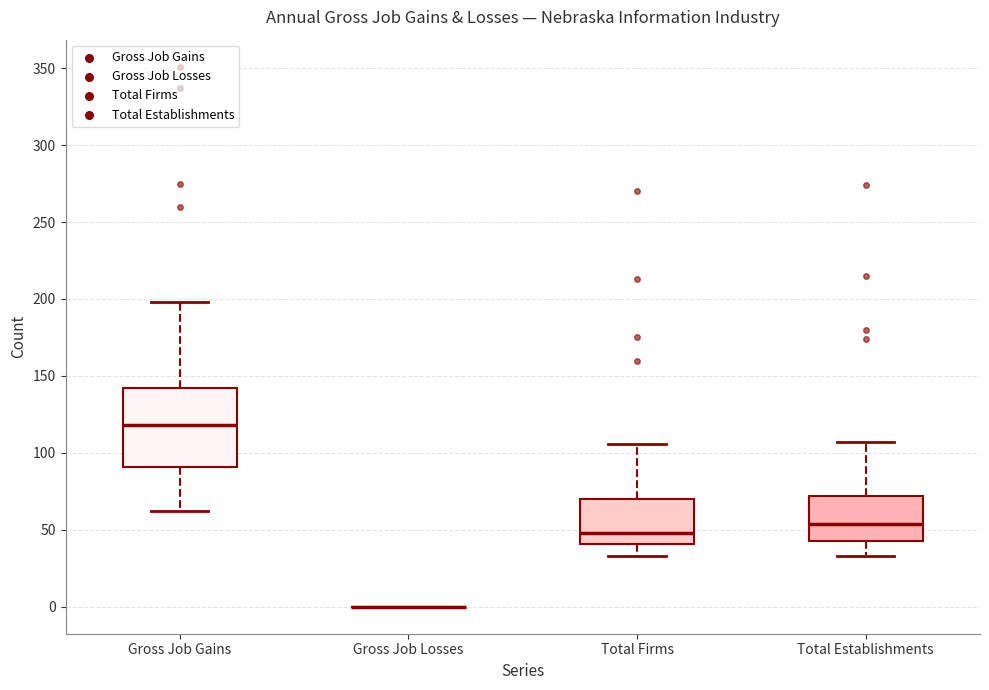

Comparing the boxes themselves (not the whiskers), which one is the tallest?

Gross Job Gains